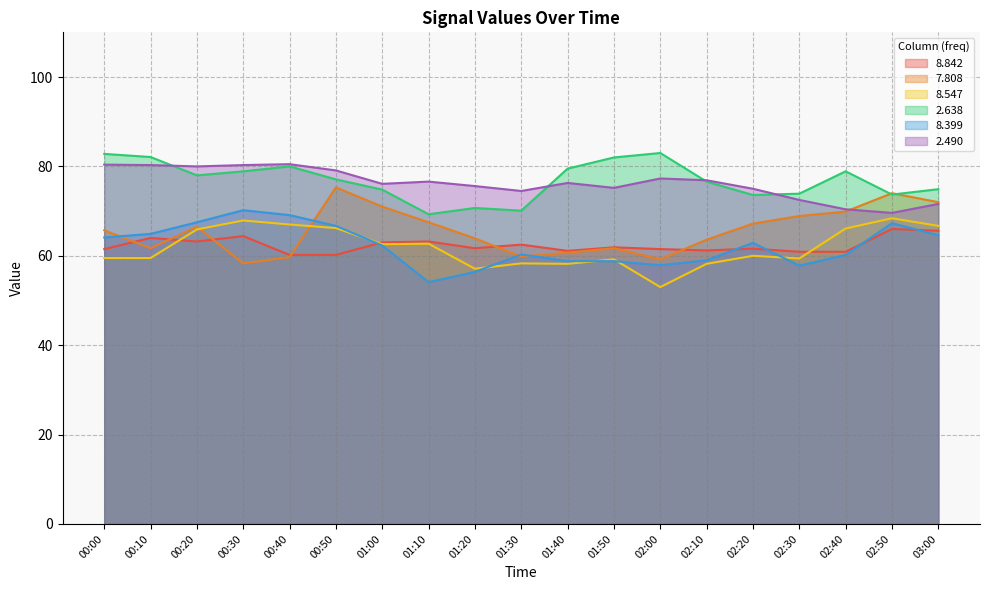

What is the approximate value of   8.547 at 00:00?

59.5